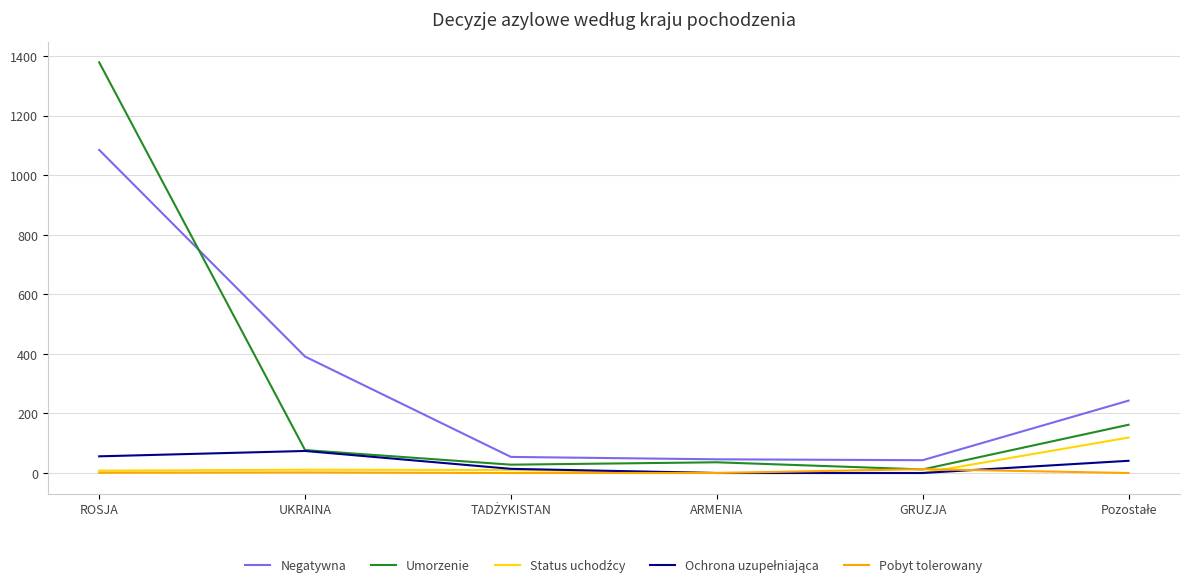

At which category is the sum across all series the highest?

ROSJA